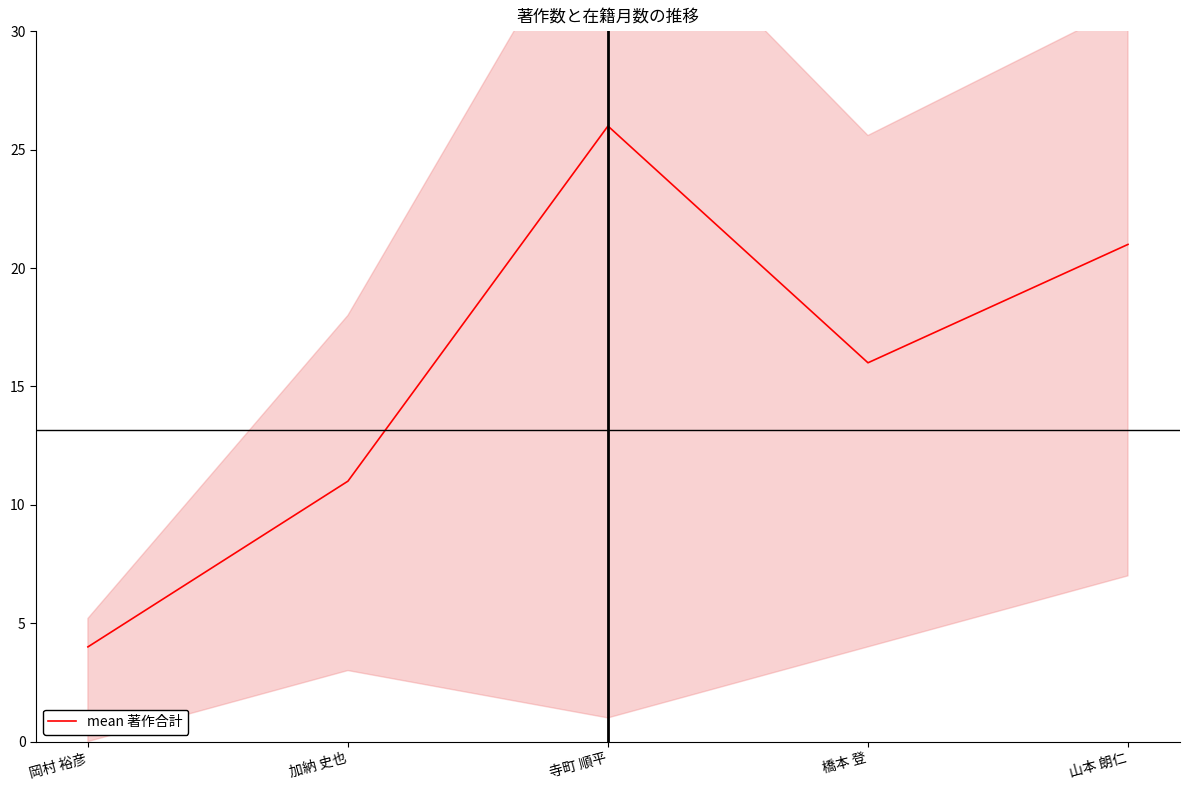

What is the sum of all values?

78